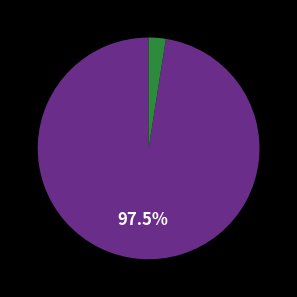

Does any single category account for the majority?

Yes